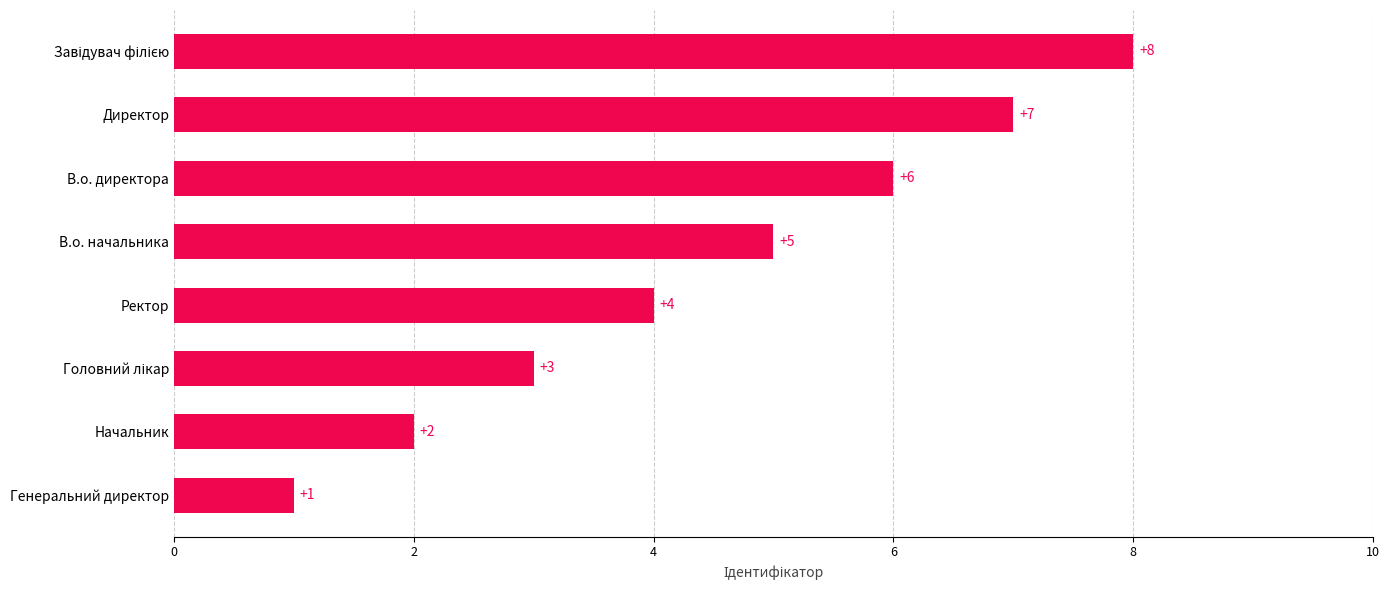

True or false: the data shows 2 at Директор.

False